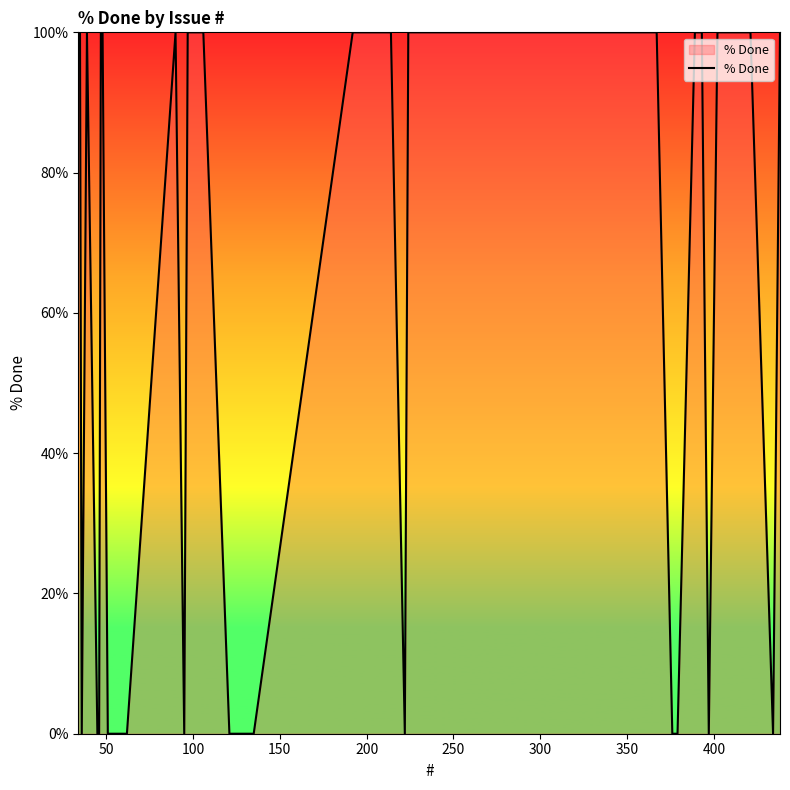

What is the greatest value displayed?

100